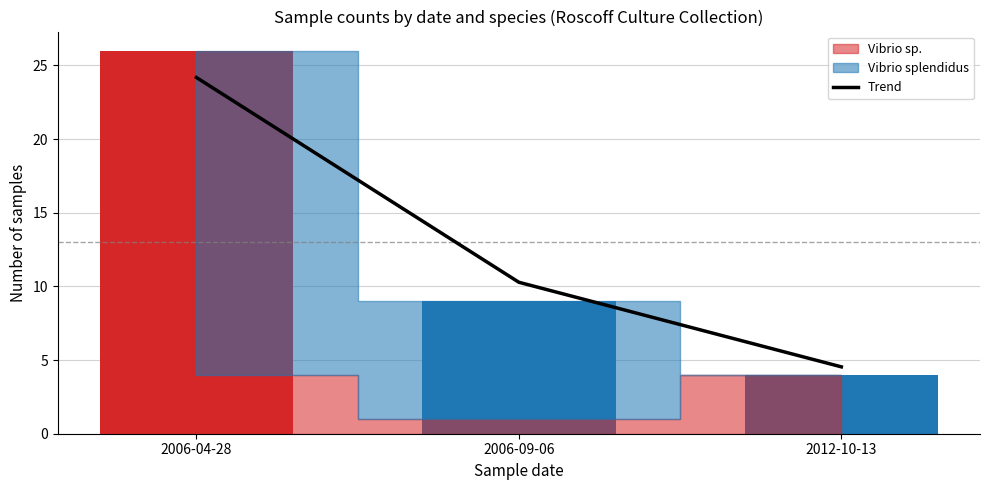

Which category has the lowest value across all series?

2012-10-13